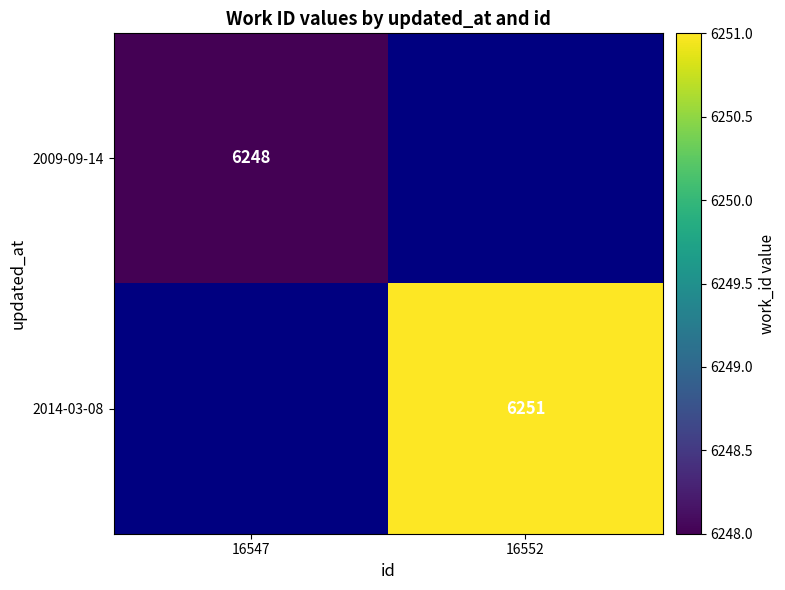

Is it true that 2009-09-14 equals 11179 at 16547?

False